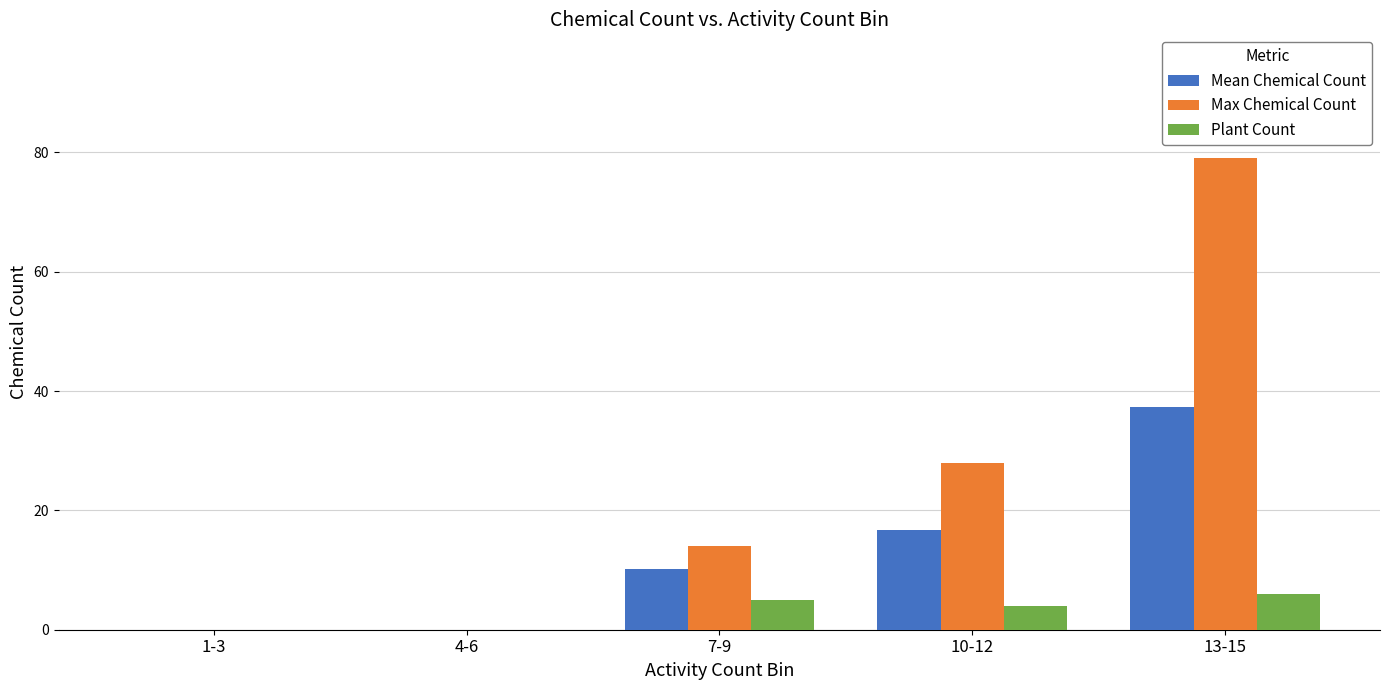

How many categories are shown in the chart?

5